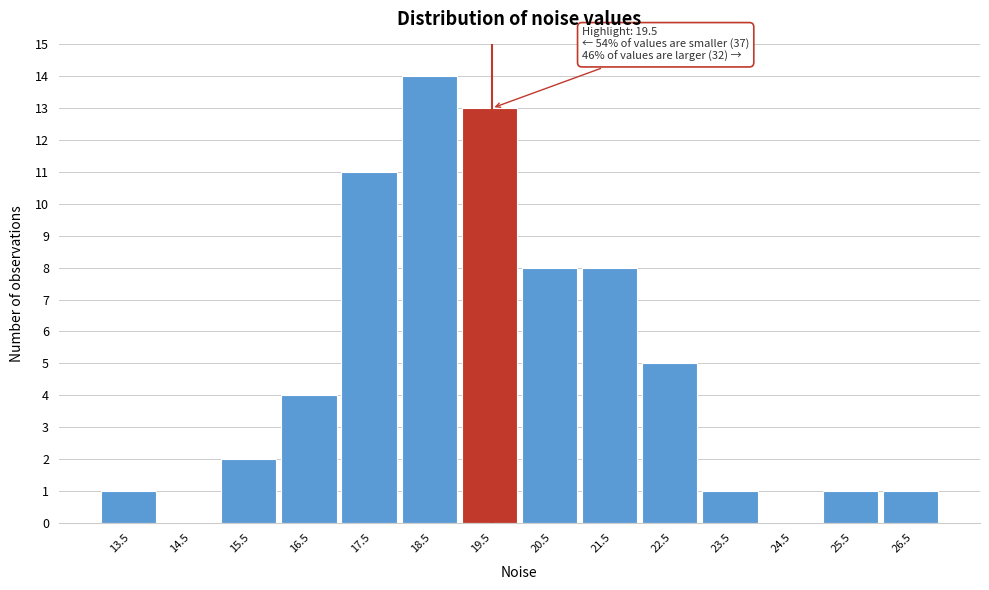

Which range on the x-axis has the tallest bar?

18 to 19